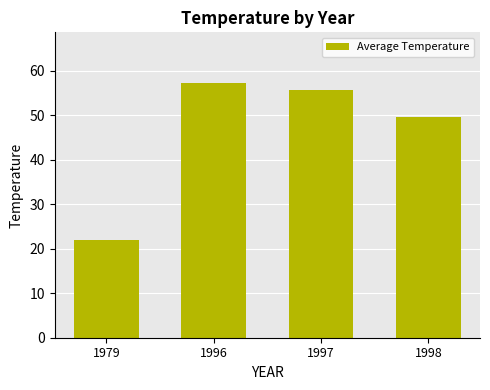

How many values exceed 55?

2